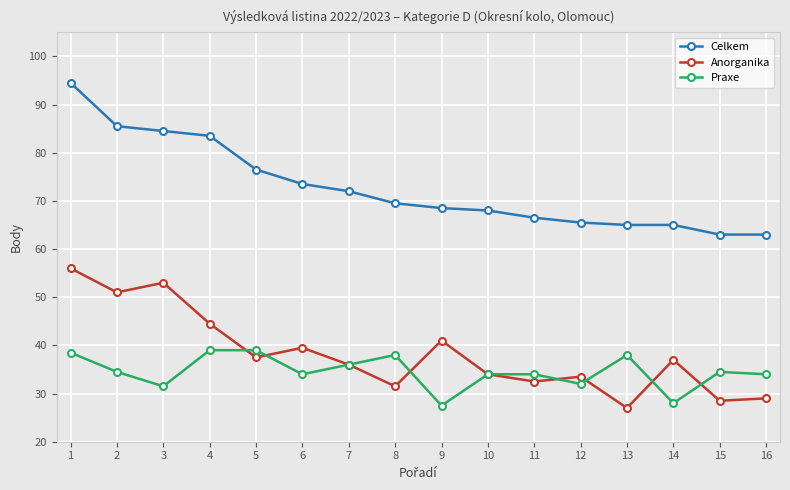

Is the value of Celkem at 16 greater than the value of Praxe at 3?

Yes